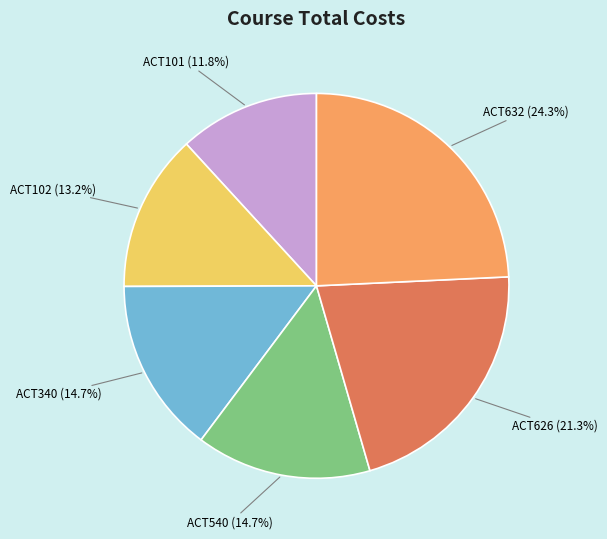

To the nearest percent, what percentage of the pie is ACT626?

21%